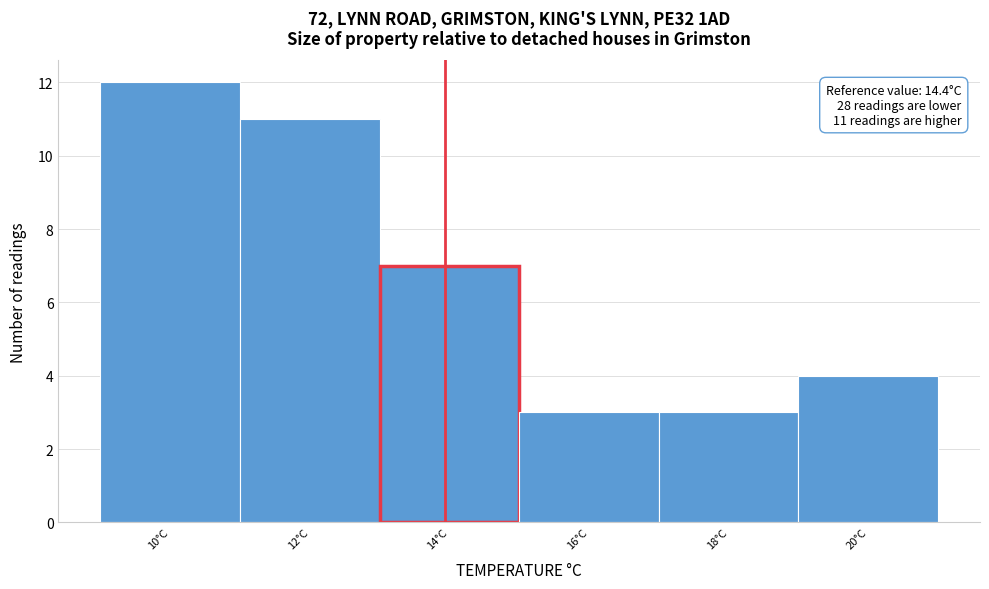

Reading left to right, what are all the values shown in this chart?

10°C=12	12°C=11	14°C=7	16°C=3	18°C=3	20°C=4